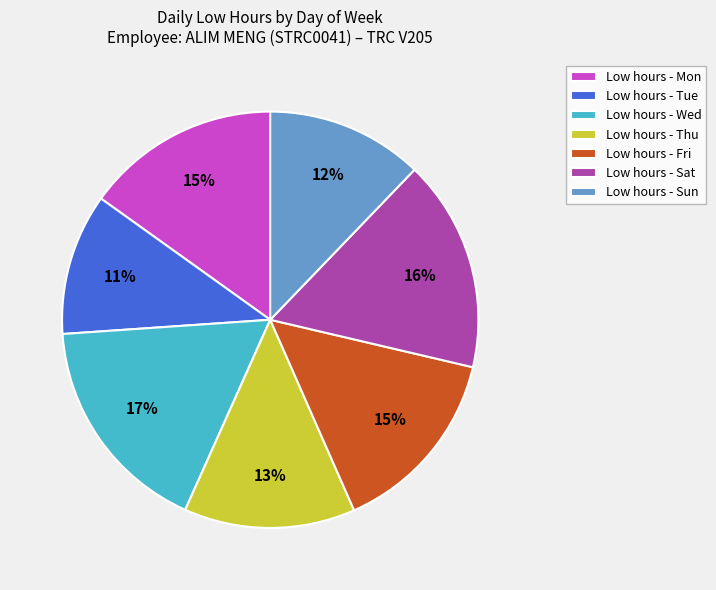

Is there any slice that represents more than half of the pie?

No